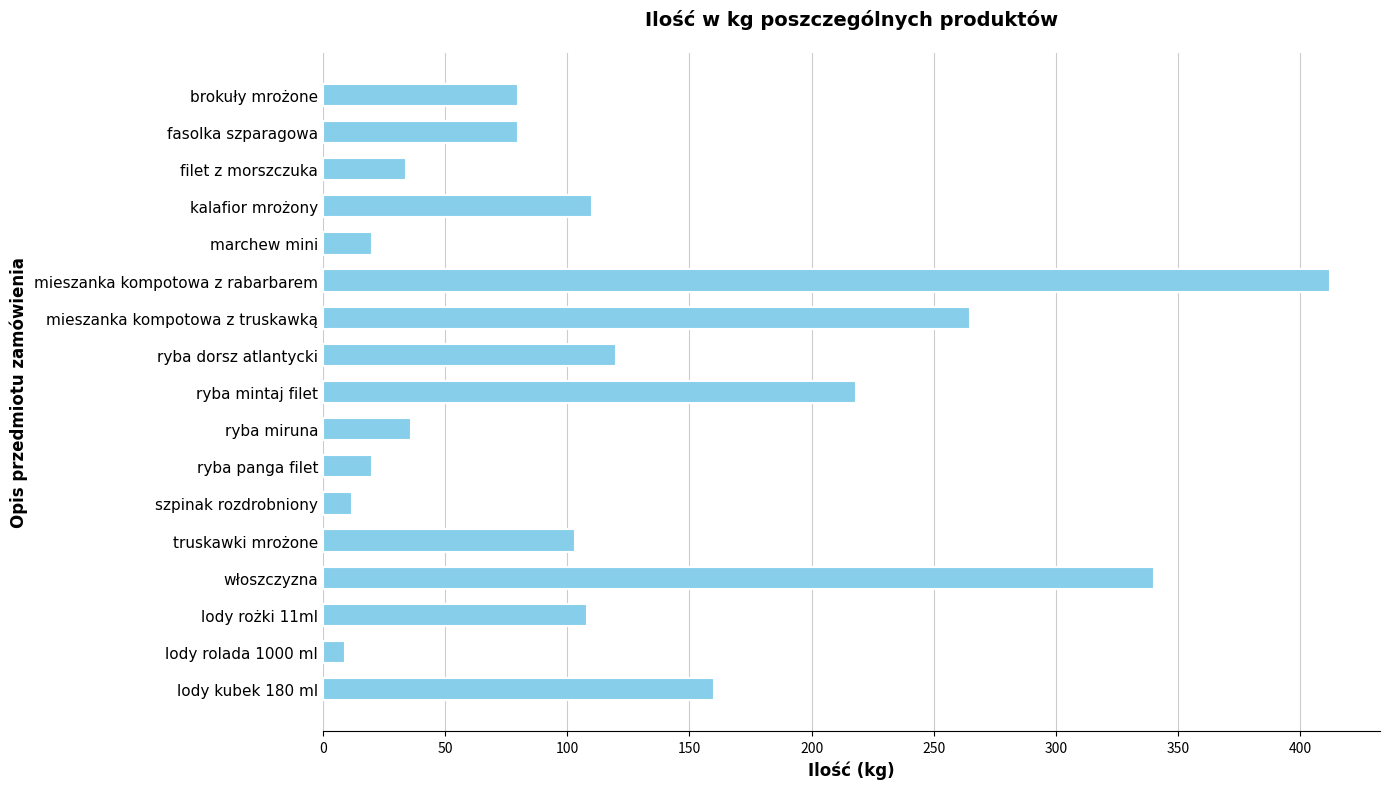

What is the minimum value shown in the chart?

9